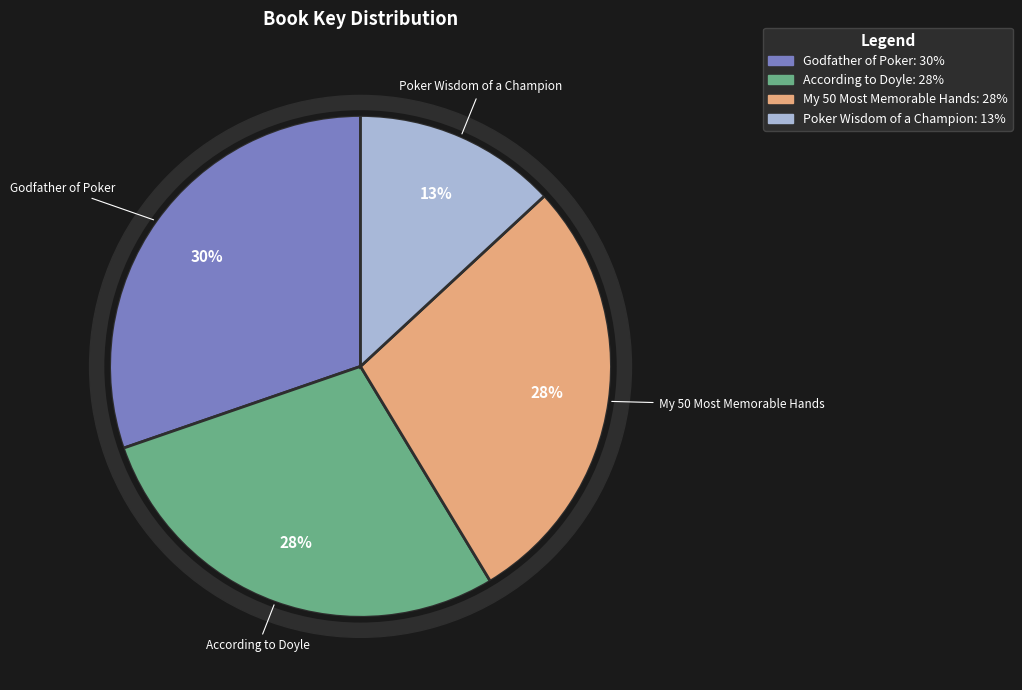

What is the total percentage of My 50 Most Memorable Hands and According to Doyle?

56.6%